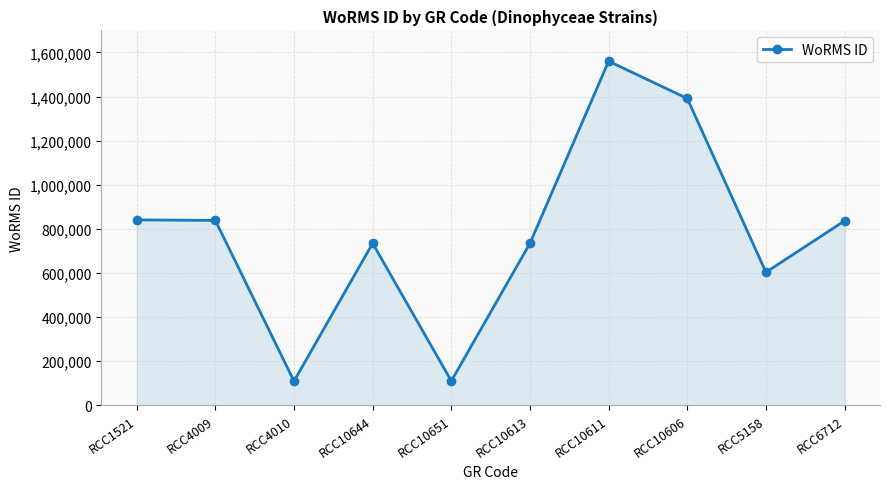

What is the maximum value shown in the chart?

1560306